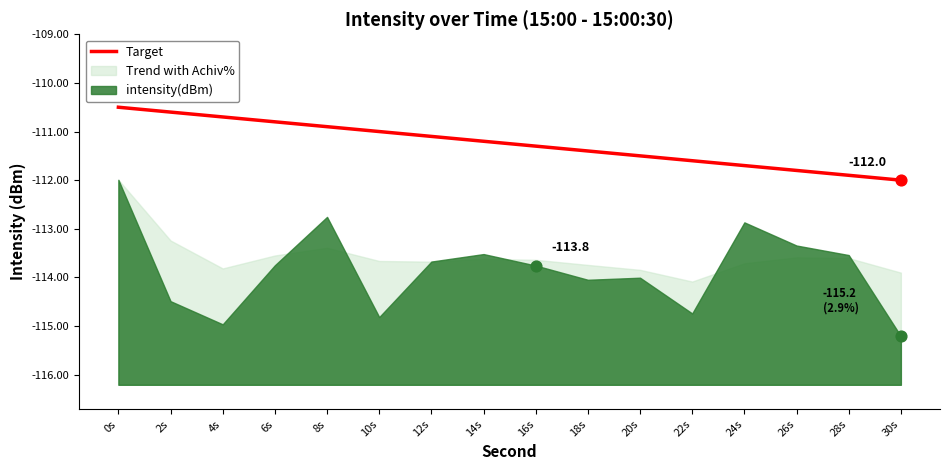

Between 28s and 20s, which is larger?

20s